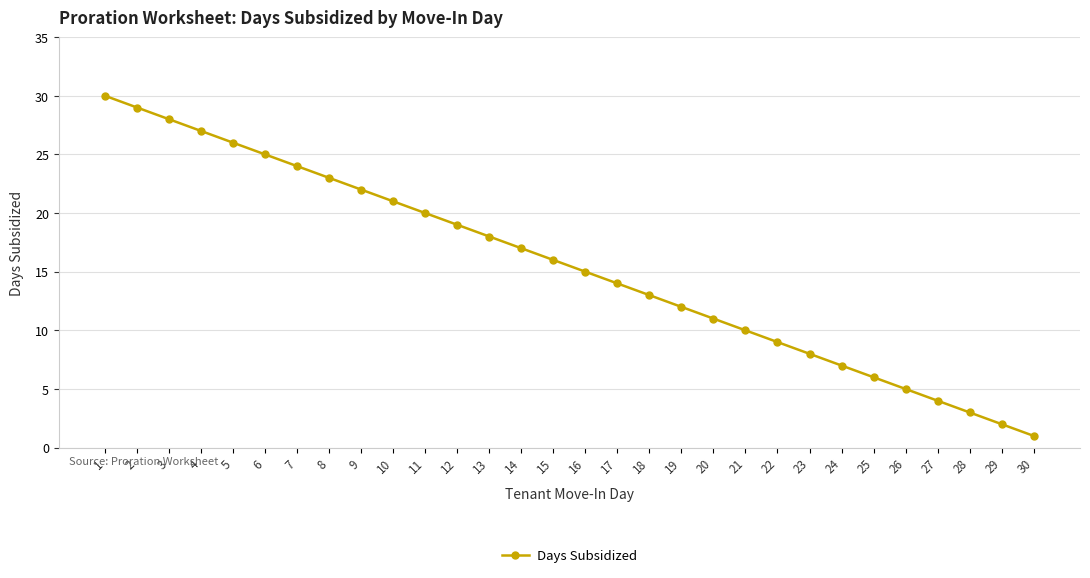

What is the sum of all values?

465